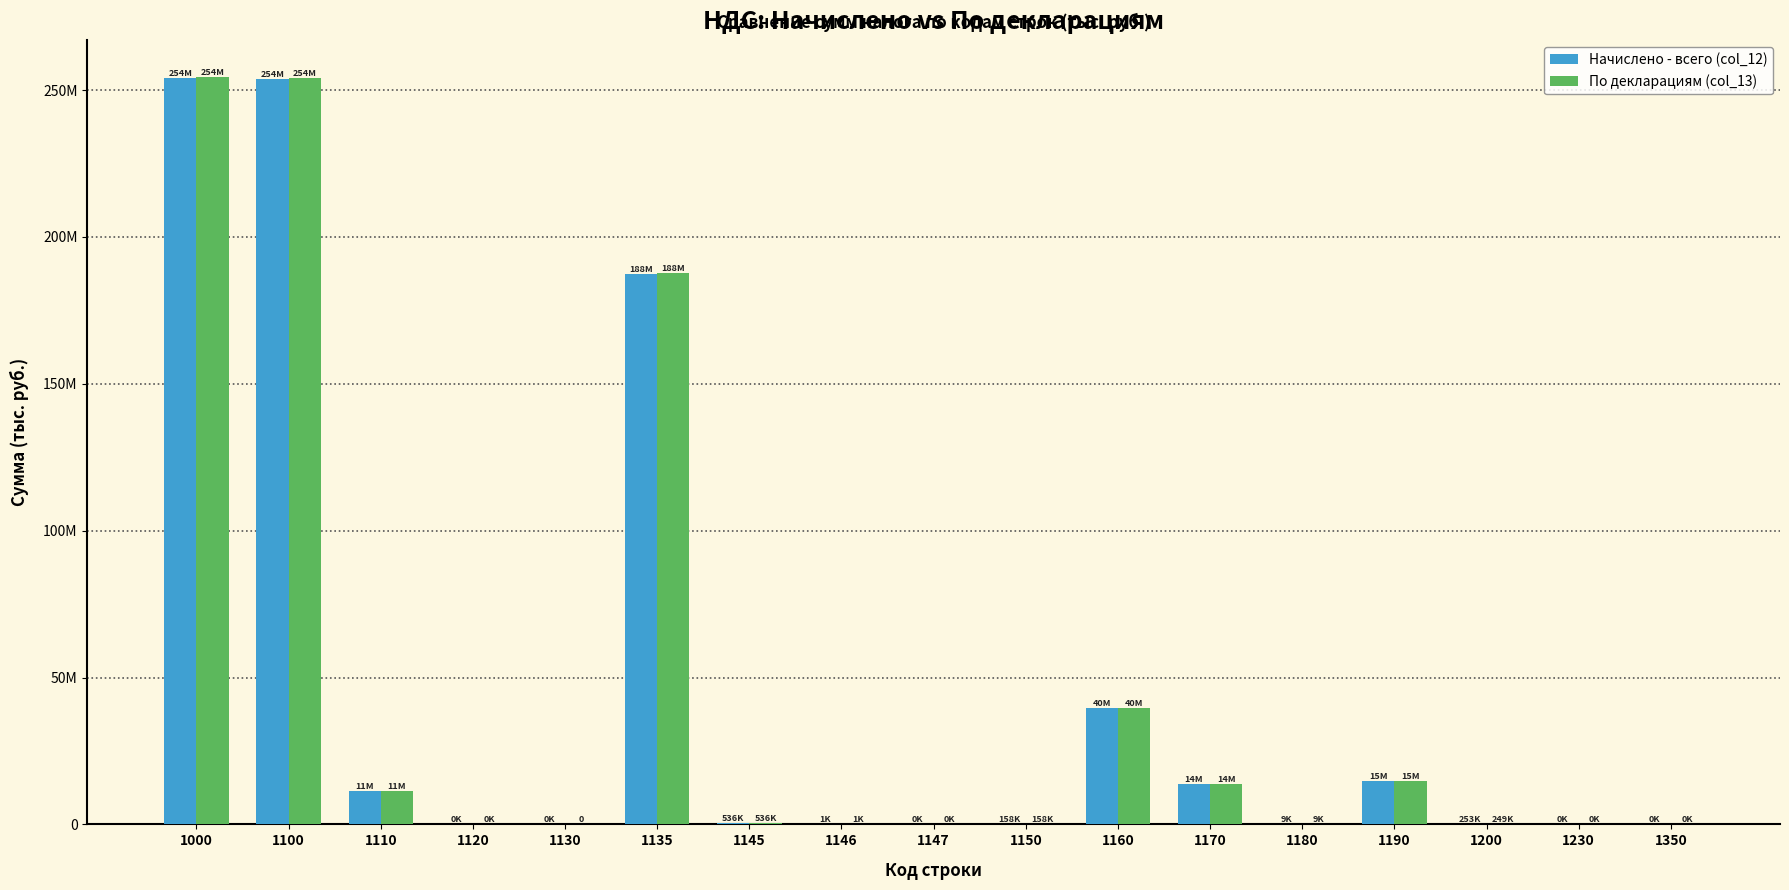

Are the bars horizontal?

No